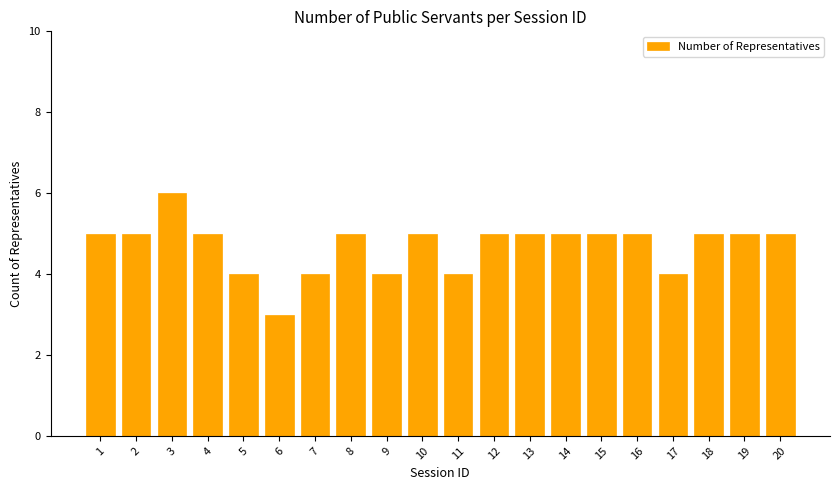

What is the sum of all values?

94